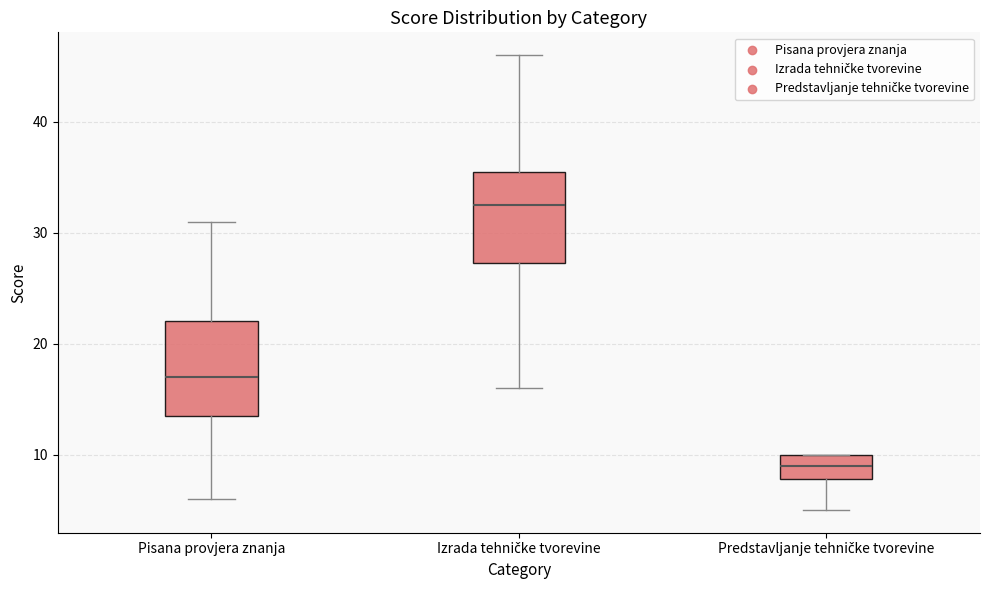

Reading left to right, transcribe this box plot: for each box, give where its median line is, the range the box spans, and where its two whiskers end, as read against the y-axis. The values are not printed on the chart, so give them approximately, as read against the axis.

Pisana provjera znanja: median 17, box 14 to 22, whiskers 6 to 31
Izrada tehničke tvorevine: median 33, box 27 to 36, whiskers 16 to 46
Predstavljanje tehničke tvorevine: median 9, box 8 to 10, whiskers 5 to 10